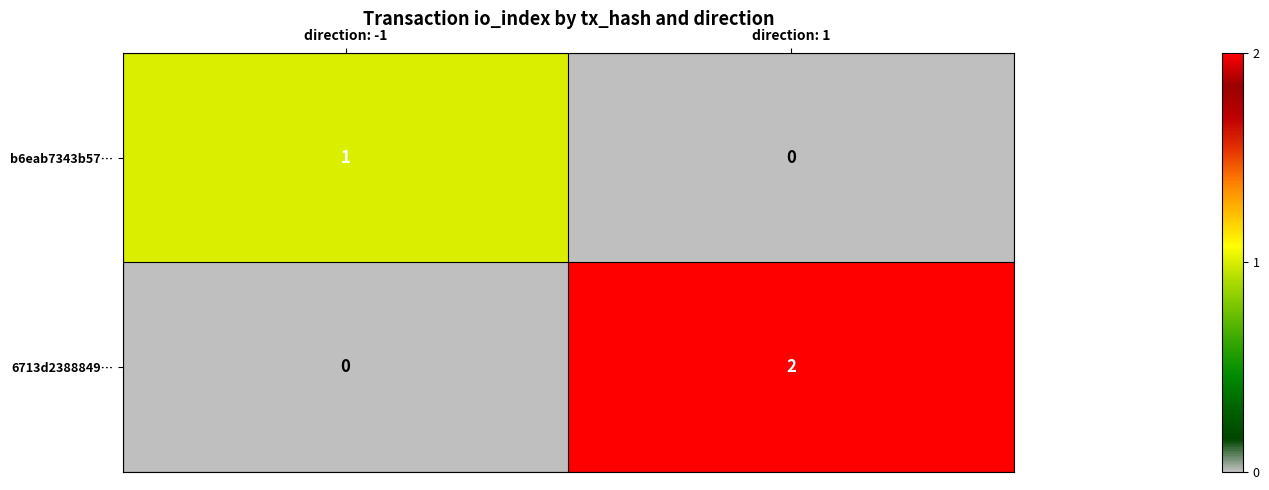

Reading left to right, extract all data points from this chart.

b6eab7343b57…: direction: -1=1	direction: 1=0
6713d2388849…: direction: -1=0	direction: 1=2